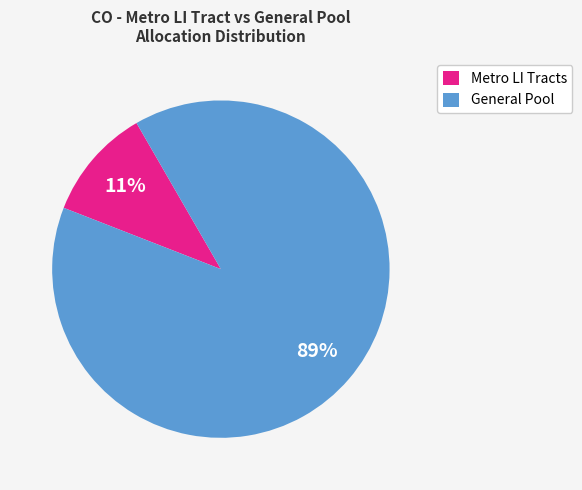

Is there a majority slice in this chart?

Yes